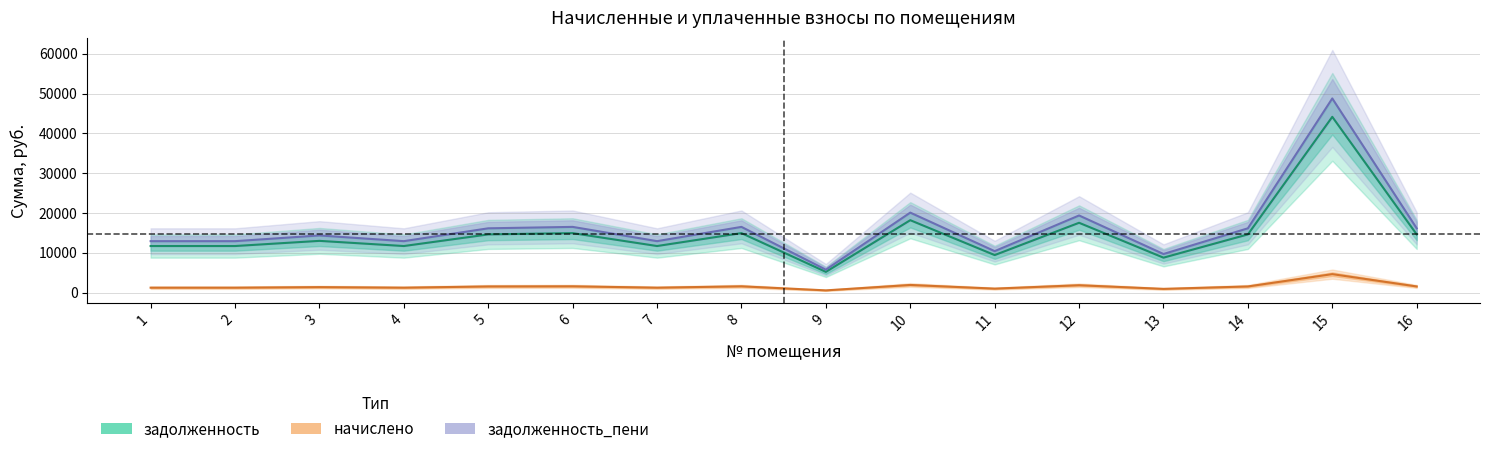

What is the difference between the задолженность values at 12 and 11?

8121.0